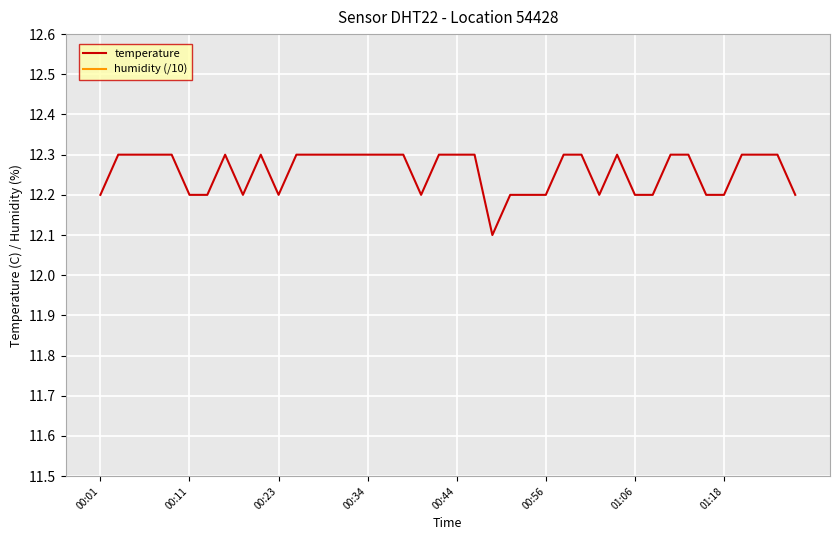

What are all the series names shown in the legend?

temperature, humidity (/10)